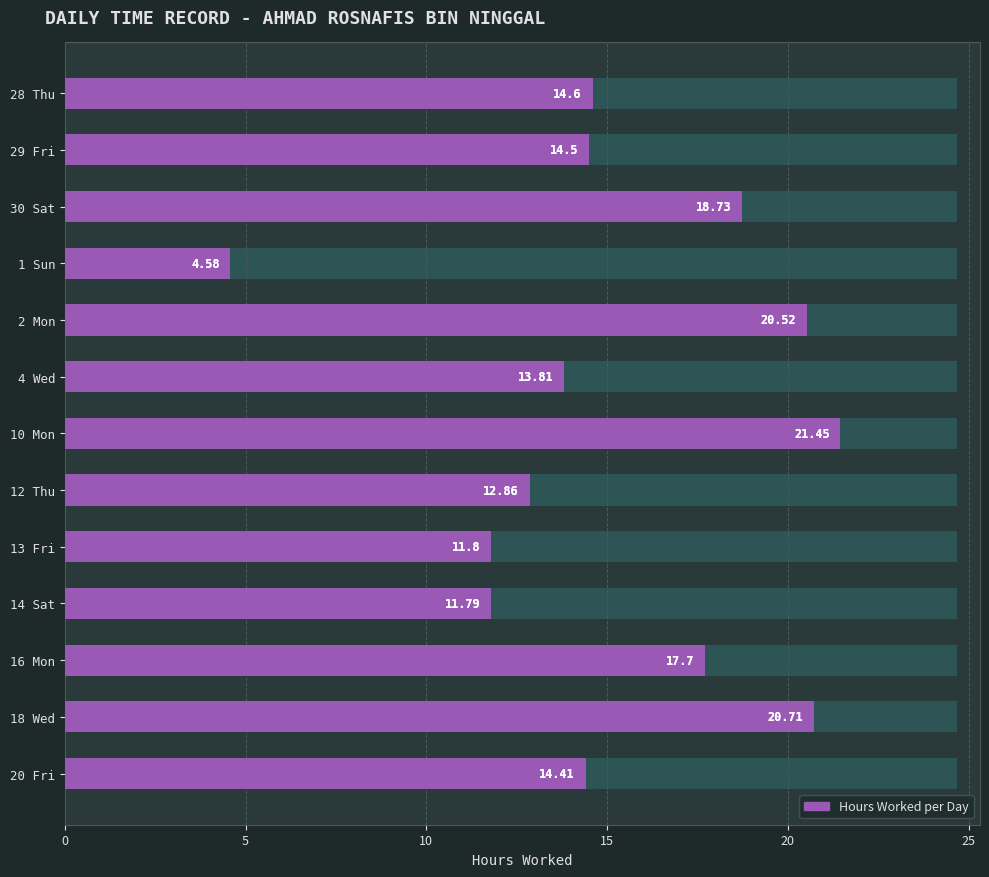

How many series are shown in this chart?

1